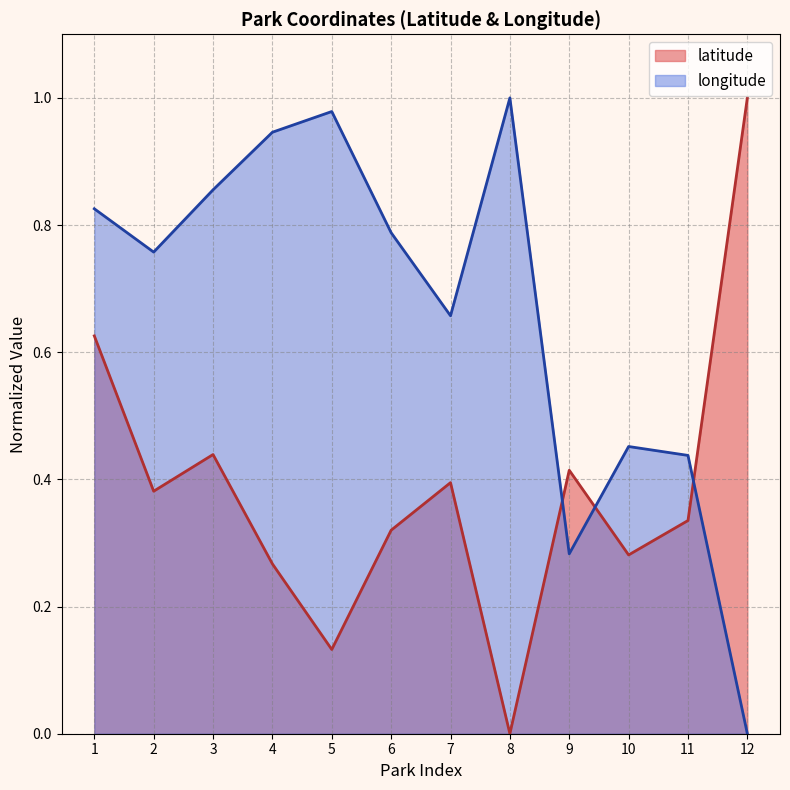

What is the greatest value displayed?

1.0